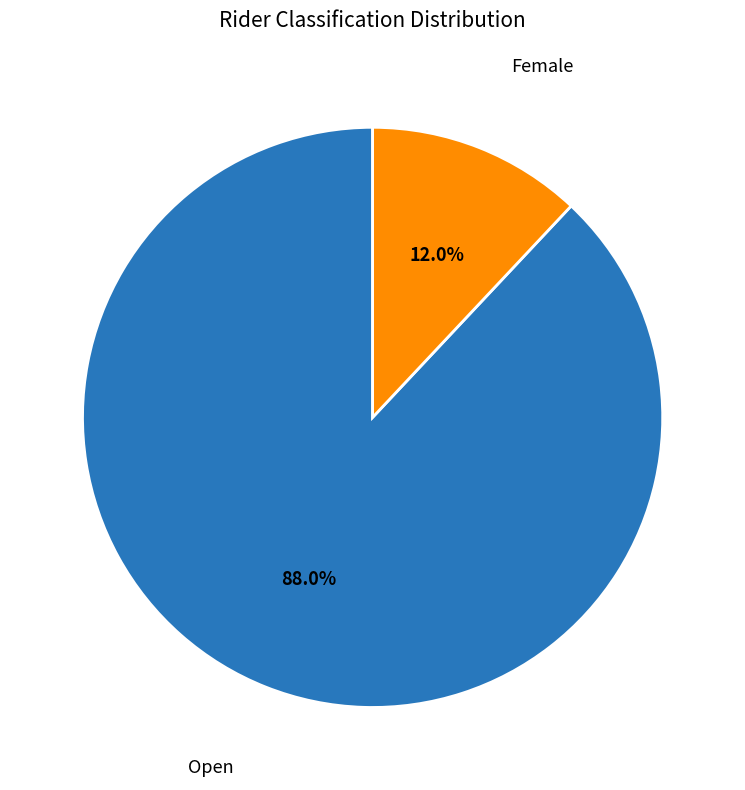

Is there any slice that represents more than half of the pie?

Yes